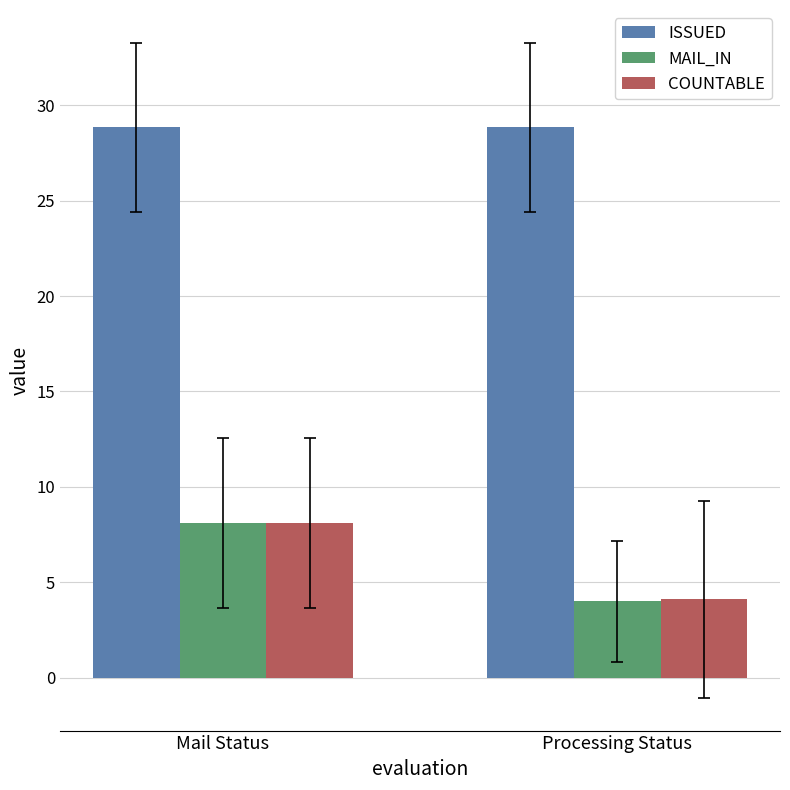

Between Mail Status and Processing Status, which series saw the biggest shift?

MAIL_IN